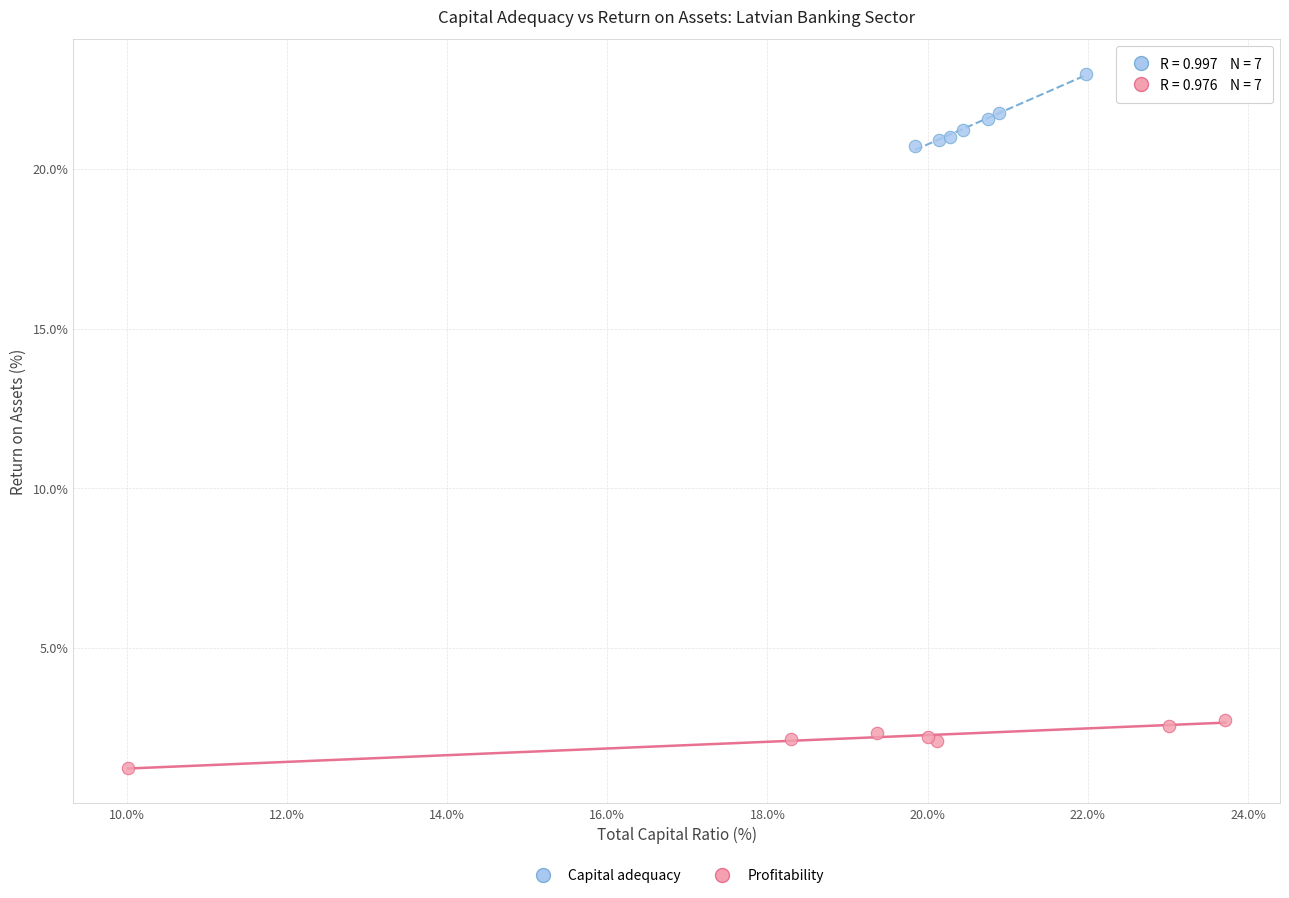

Which series contains the lowest Y value?

Profitability